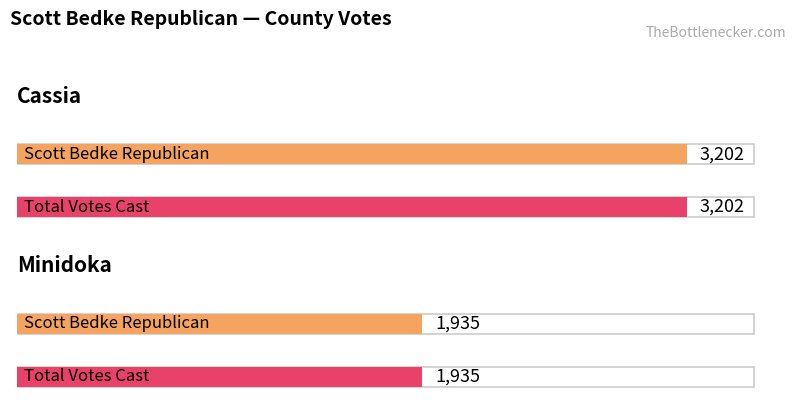

True or false: Total Votes Cast has a value of 3202 at Cassia.

True